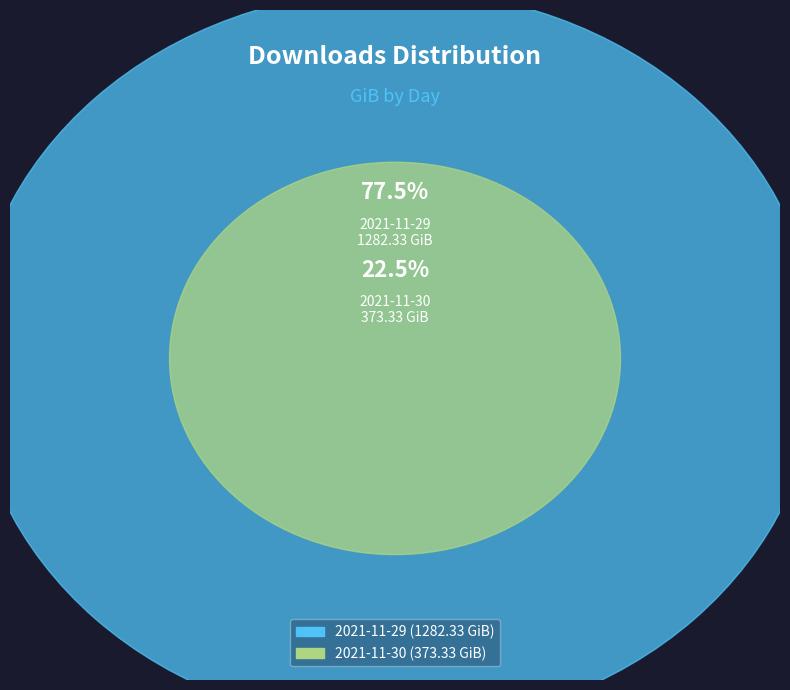

Does 2021-11-29 represent more than half of the total?

Yes